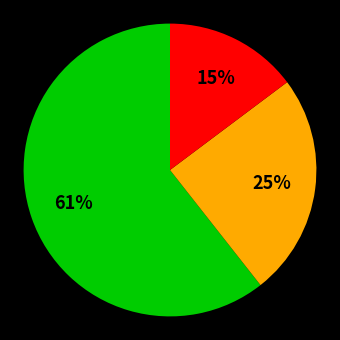

To the nearest percent, what is the average slice percentage?

33%